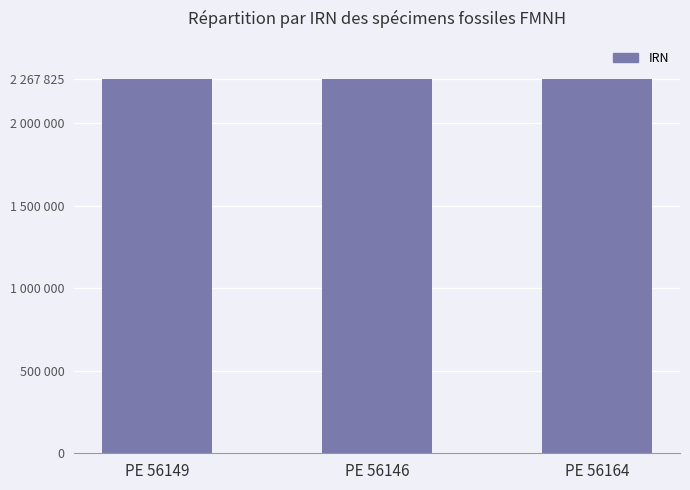

What is the sum of the values at PE 56149 and PE 56146?

4535597